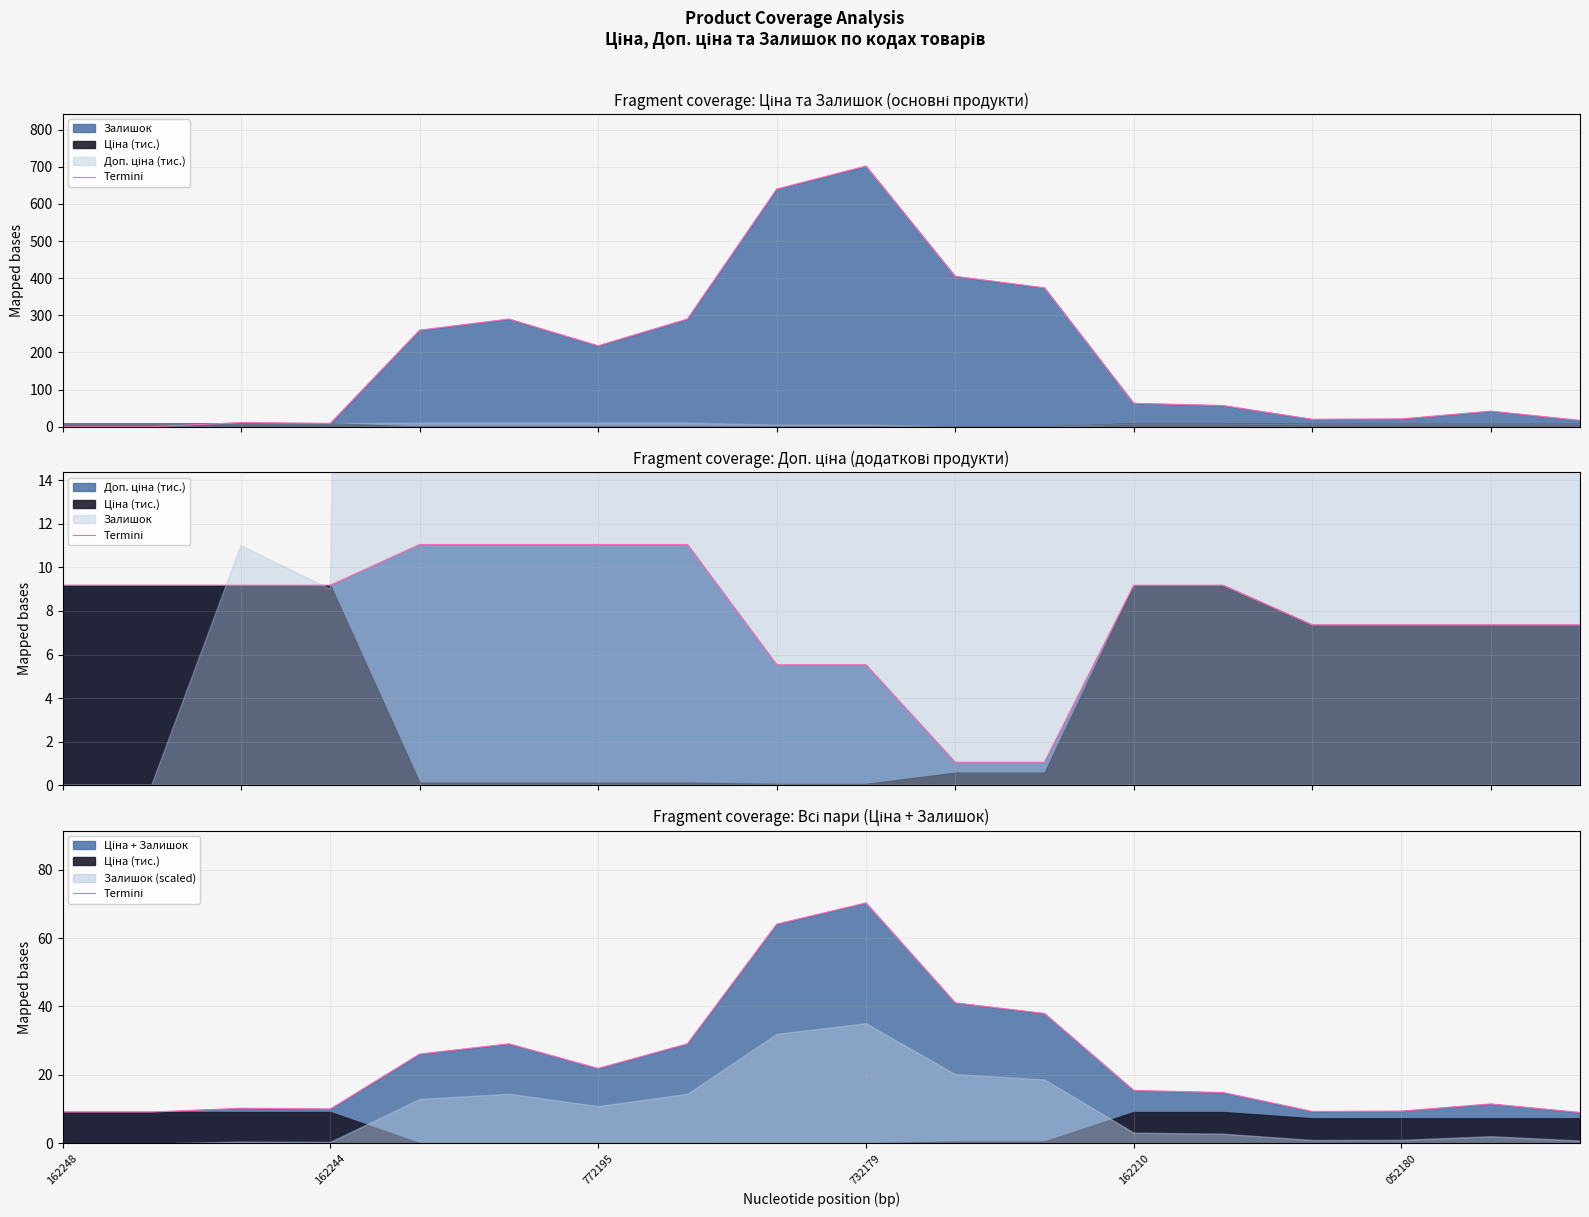

How many lines are shown in the chart?

1